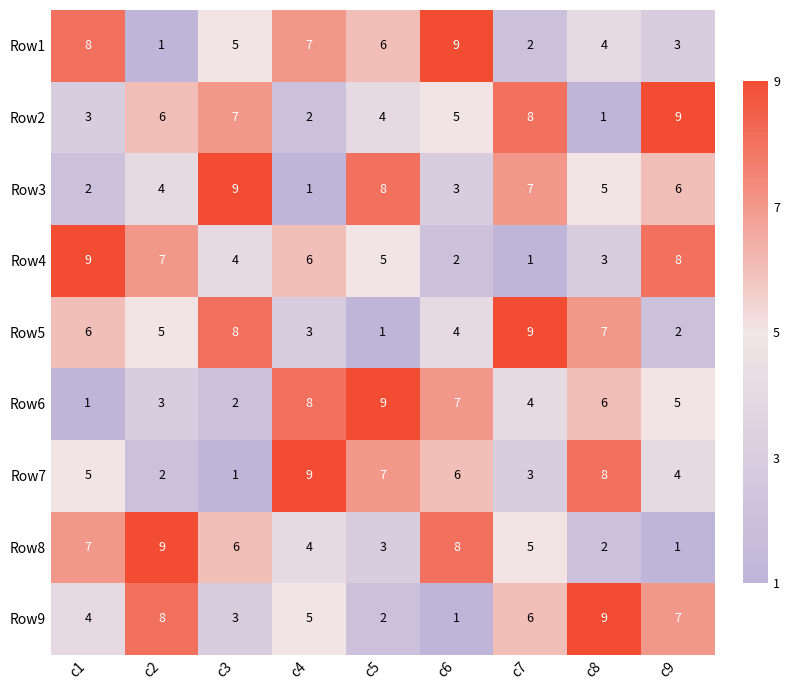

List the labels in order of Row7 value, smallest first.

c3, c2, c7, c9, c1, c6, c5, c8, c4